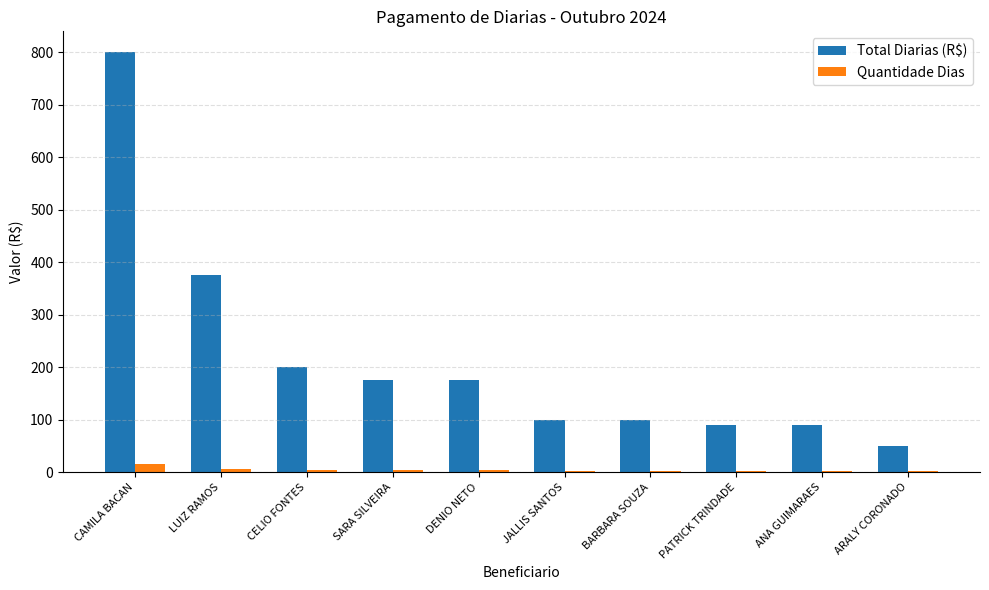

How many groups of bars are there?

10